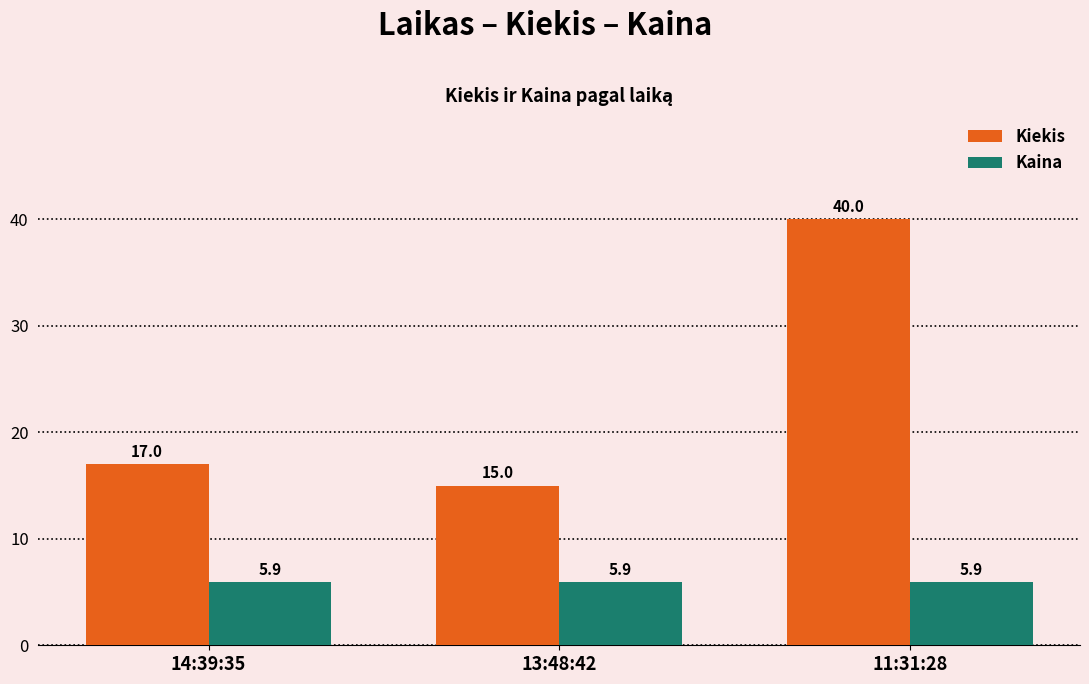

Rank the categories by Kiekis value from lowest to highest.

13:48:42, 14:39:35, 11:31:28